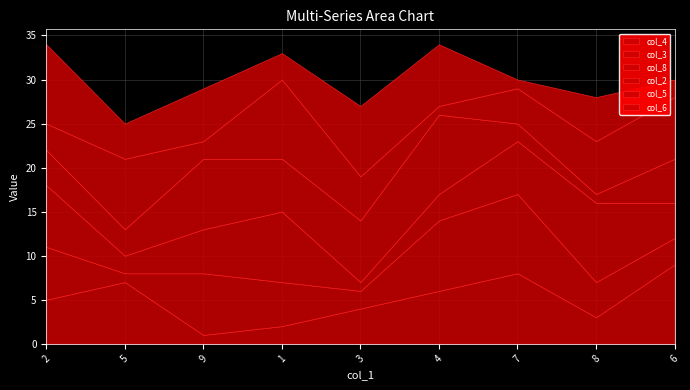

Rank the categories by col_2 value from lowest to highest.

8, 7, 5, 2, 6, 1, 3, 9, 4